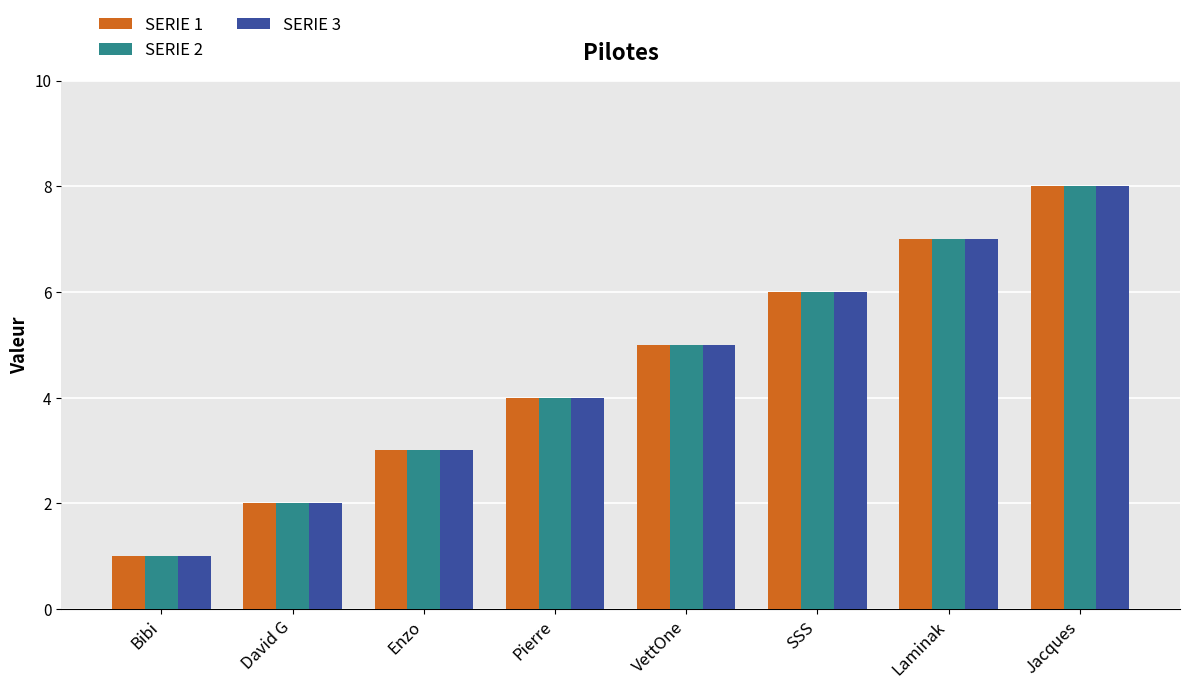

What is the value of the SERIE 2 bar at the 4th from the left?

4